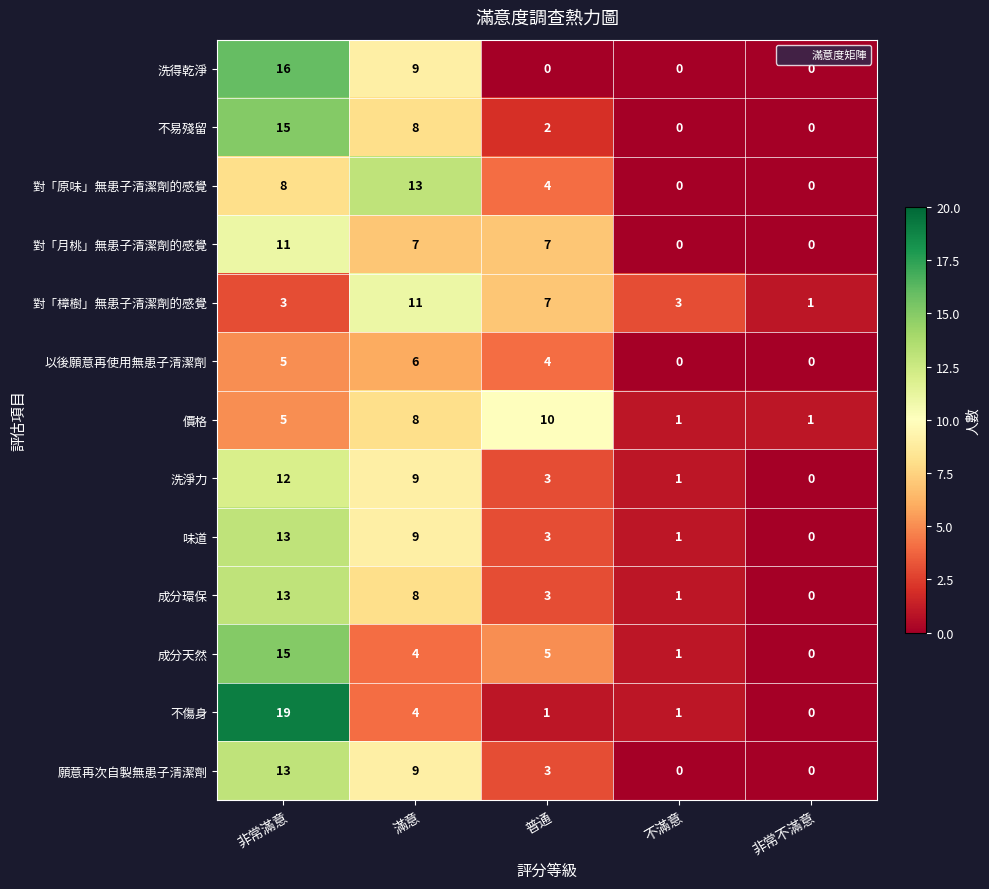

The 味道 series shows 3 at 普通. True or false?

True